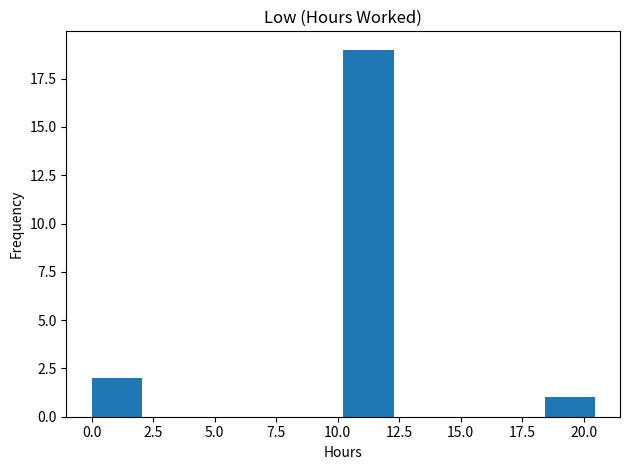

Reading left to right, list every bar in this chart as the range it spans on the x-axis followed by its height. Neither the bar edges nor the heights are printed on the chart, so give them approximately, as read against the axes.

0.0 to 2.0: 2
2.0 to 4.0: 0
4.0 to 6.0: 0
6.0 to 8.0: 0
8.0 to 10.0: 0
10.0 to 12.5: 19
12.5 to 14.5: 0
14.5 to 16.5: 0
16.5 to 18.5: 0
18.5 to 20.5: 1